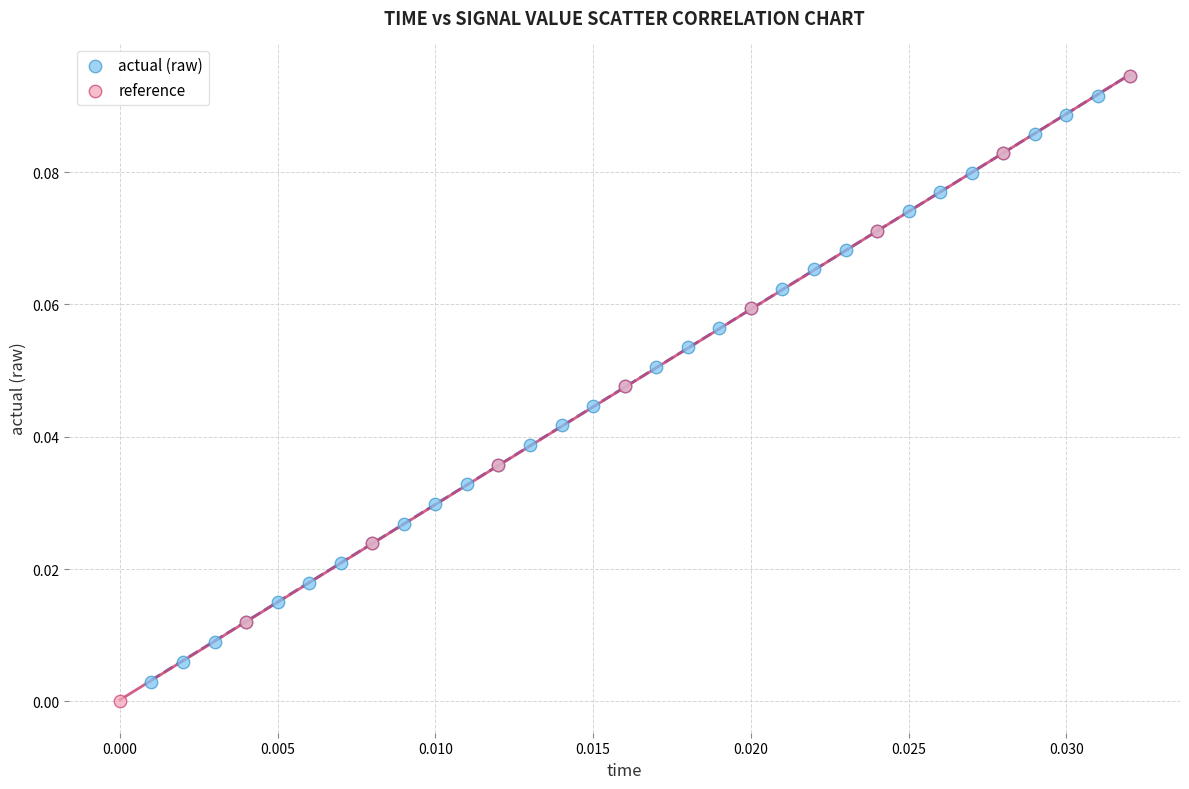

What are all the series names shown in the legend?

actual (raw), reference